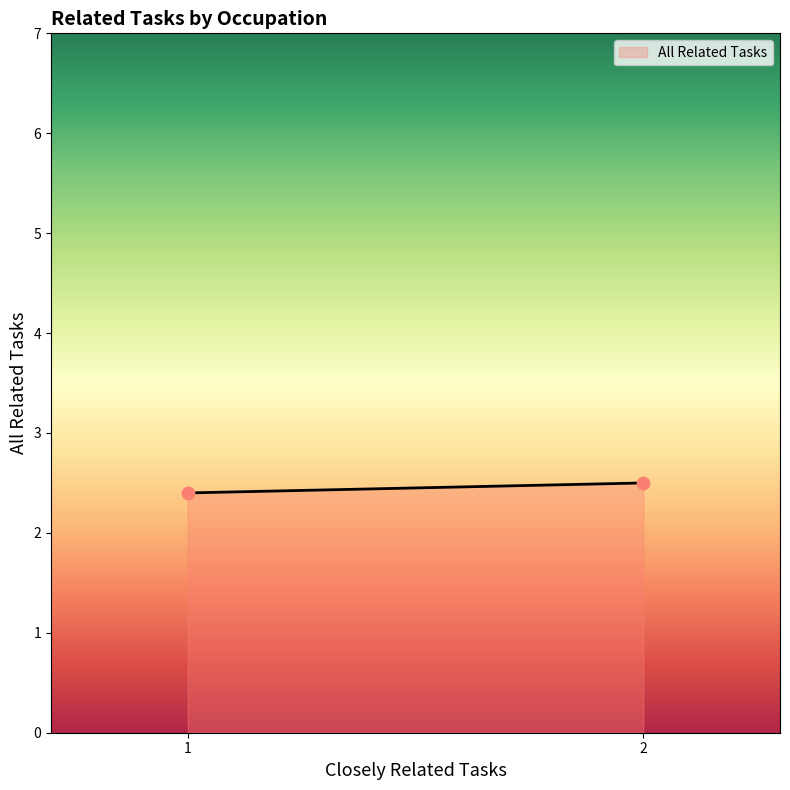

What Y value in the scatter plot is closest to 2?

2.4